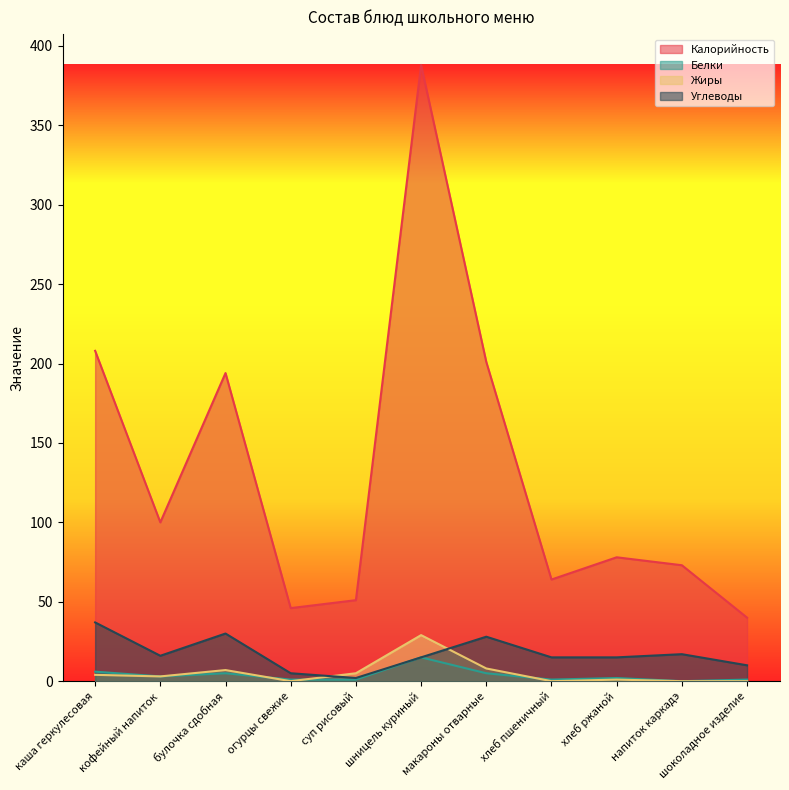

True or false: Белки has a value of 5 at напиток каркадэ.

False